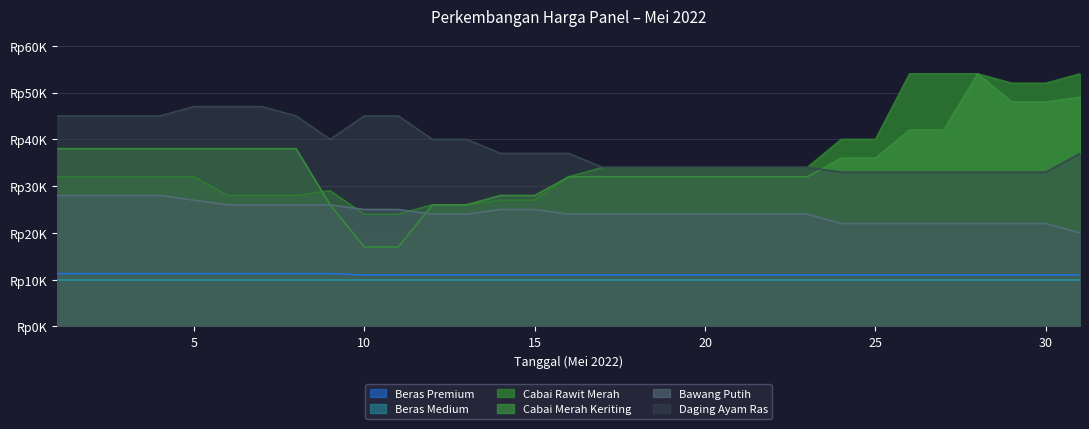

In Cabai Merah Keriting, how many points are higher than both neighbors (excluding endpoints)?

1